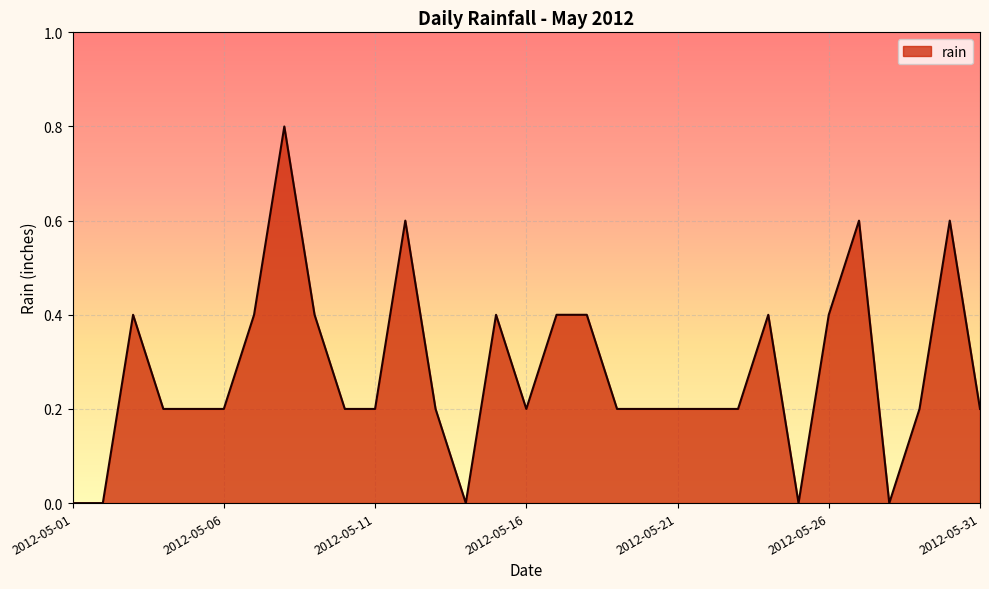

What is the greatest value displayed?

0.8